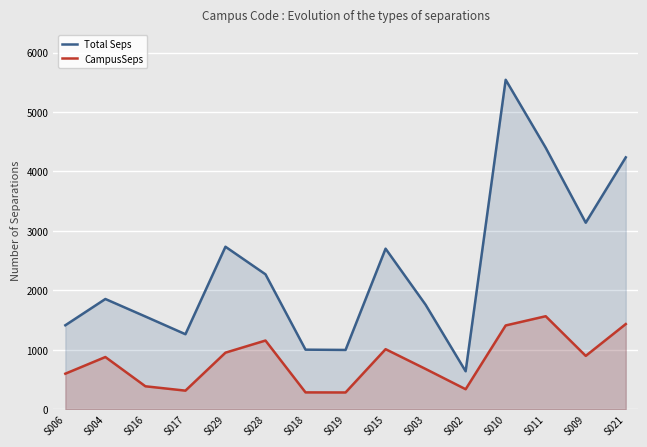

What is the label of the 6th point from the right?

S003